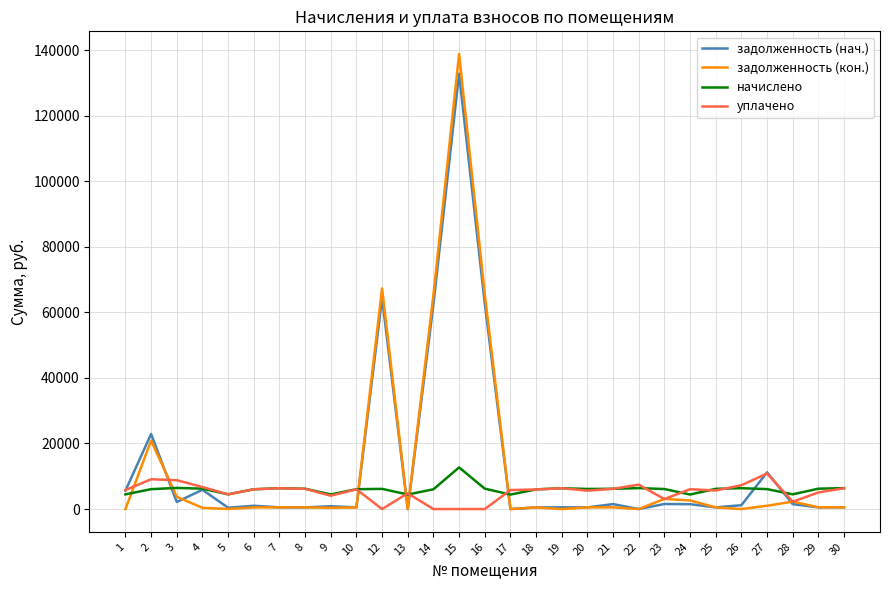

After their last crossing, which series has the higher values: начислено or задолженность (кон.)?

начислено